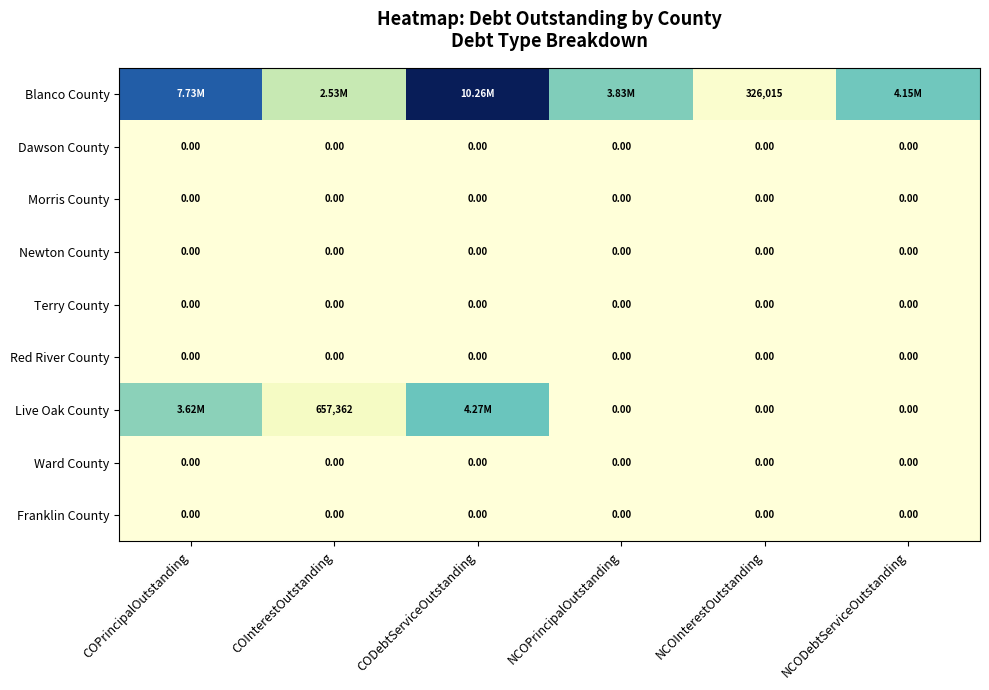

At COInterestOutstanding, list the series in order from largest to smallest.

Blanco County, Live Oak County, Dawson County, Morris County, Newton County, Terry County, Red River County, Ward County, Franklin County